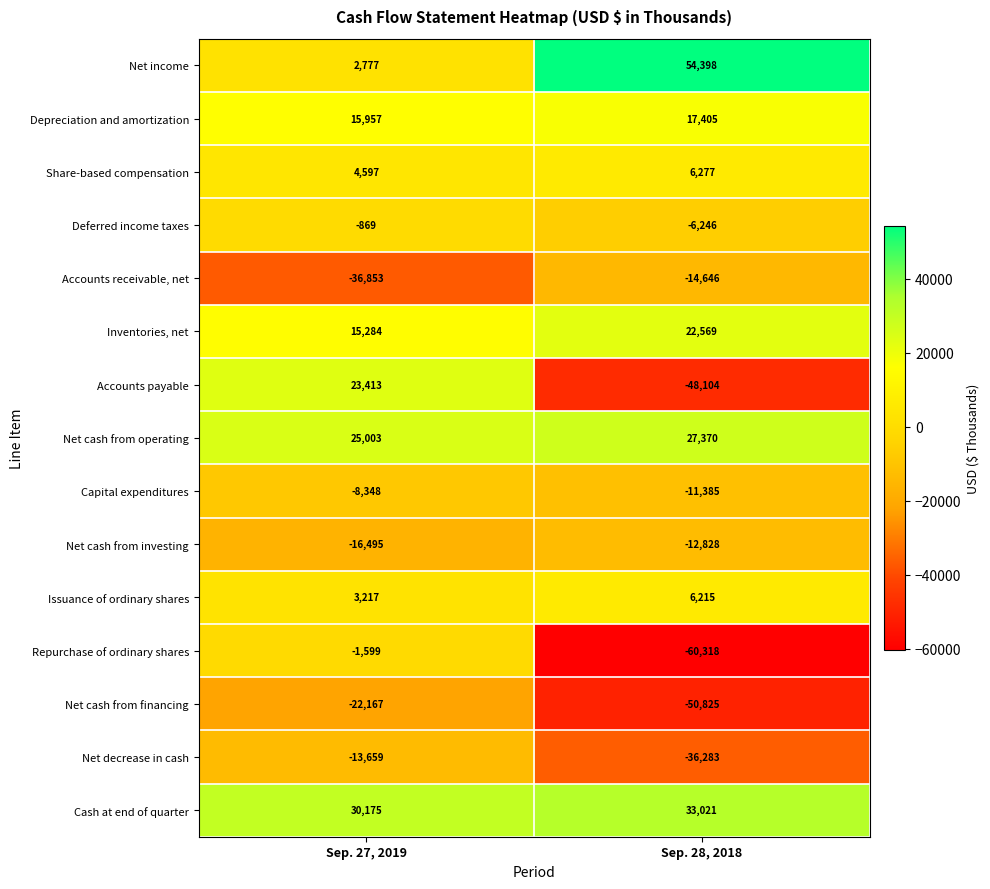

What is the average value of the Net cash from financing series?

-36496